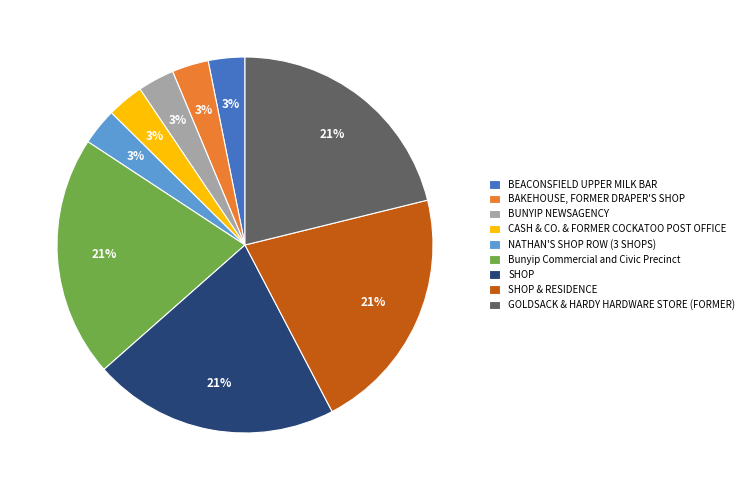

What is the ratio of the value at BEACONSFIELD UPPER MILK BAR to the value at BUNYIP NEWSAGENCY?

1.0